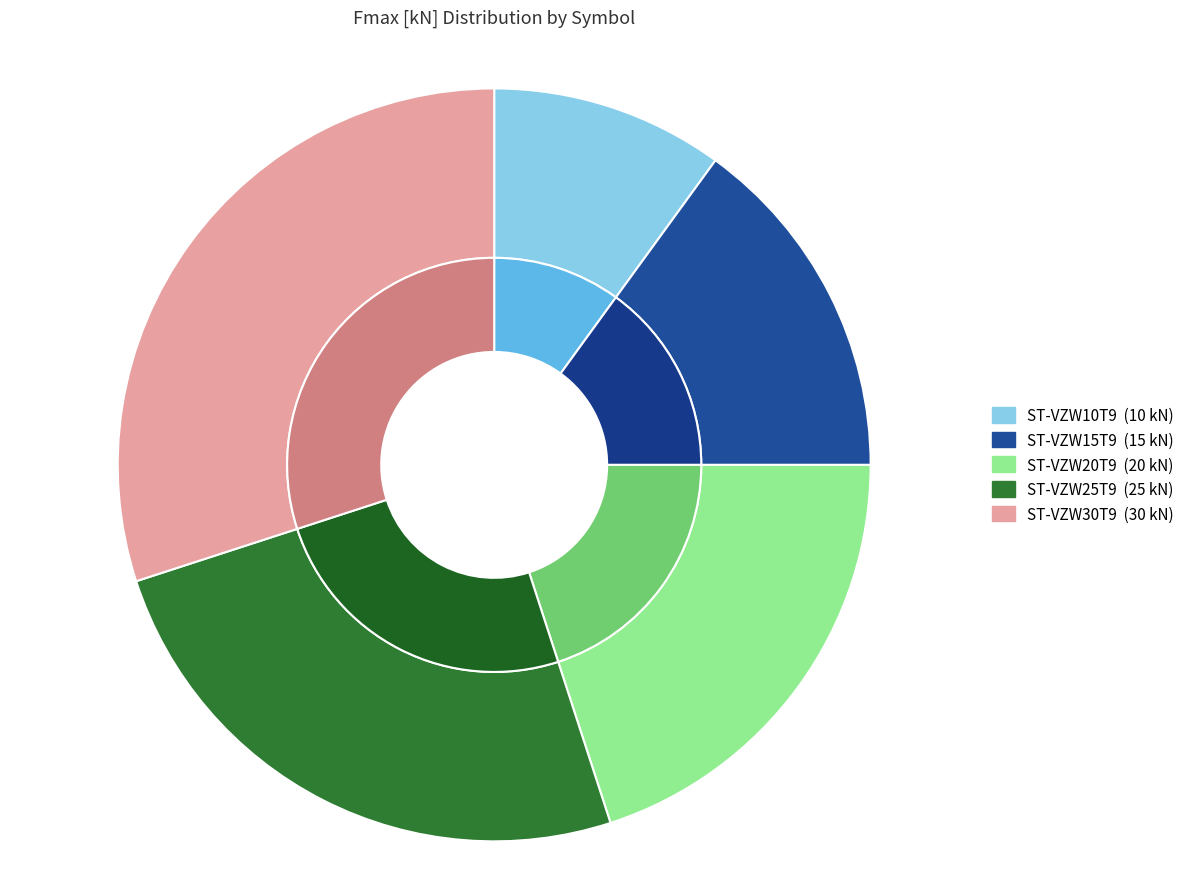

Is ST-VZW25T9 the majority of the pie?

No